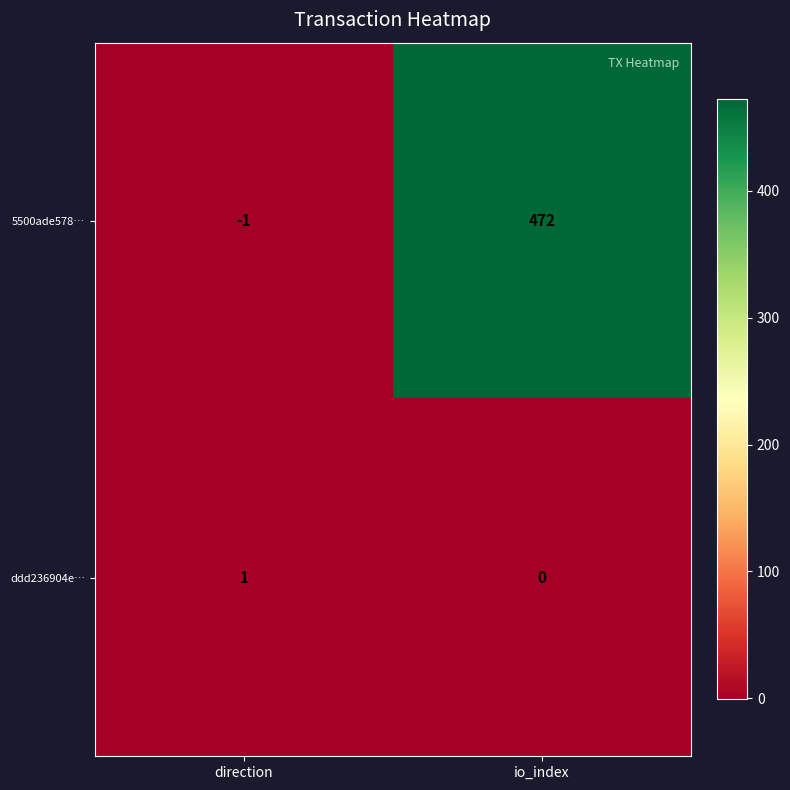

Which series has the widest spread of values?

5500ade578…